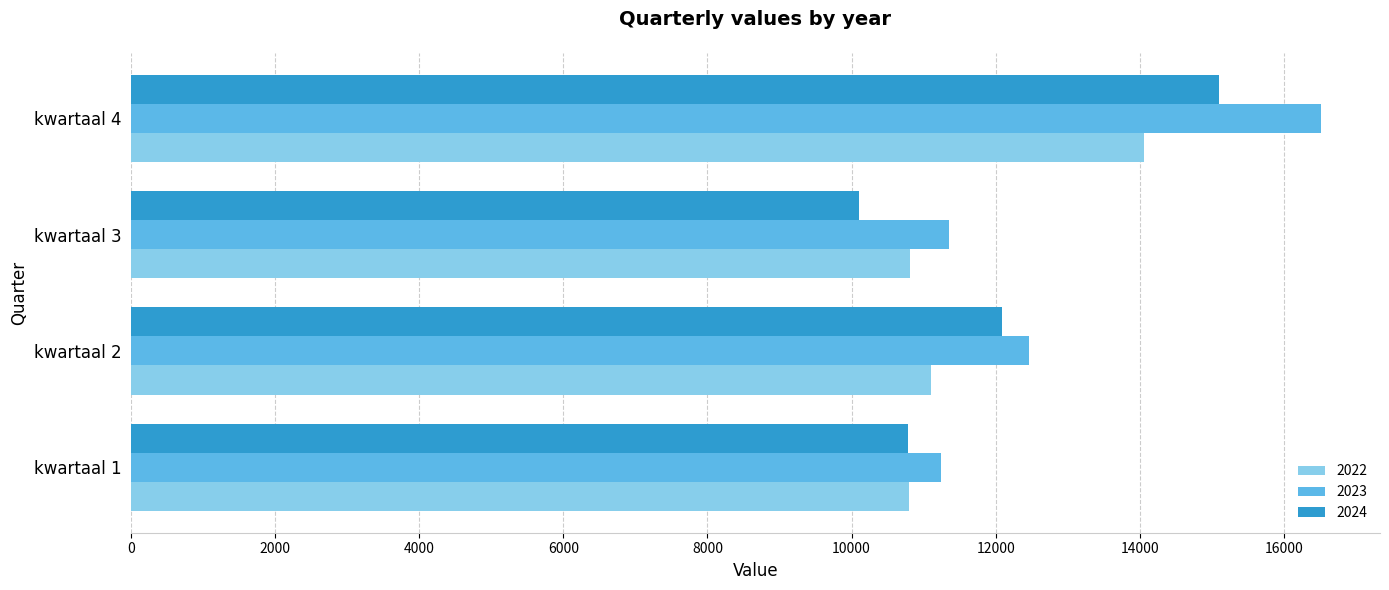

Which series has the widest spread of values?

2023